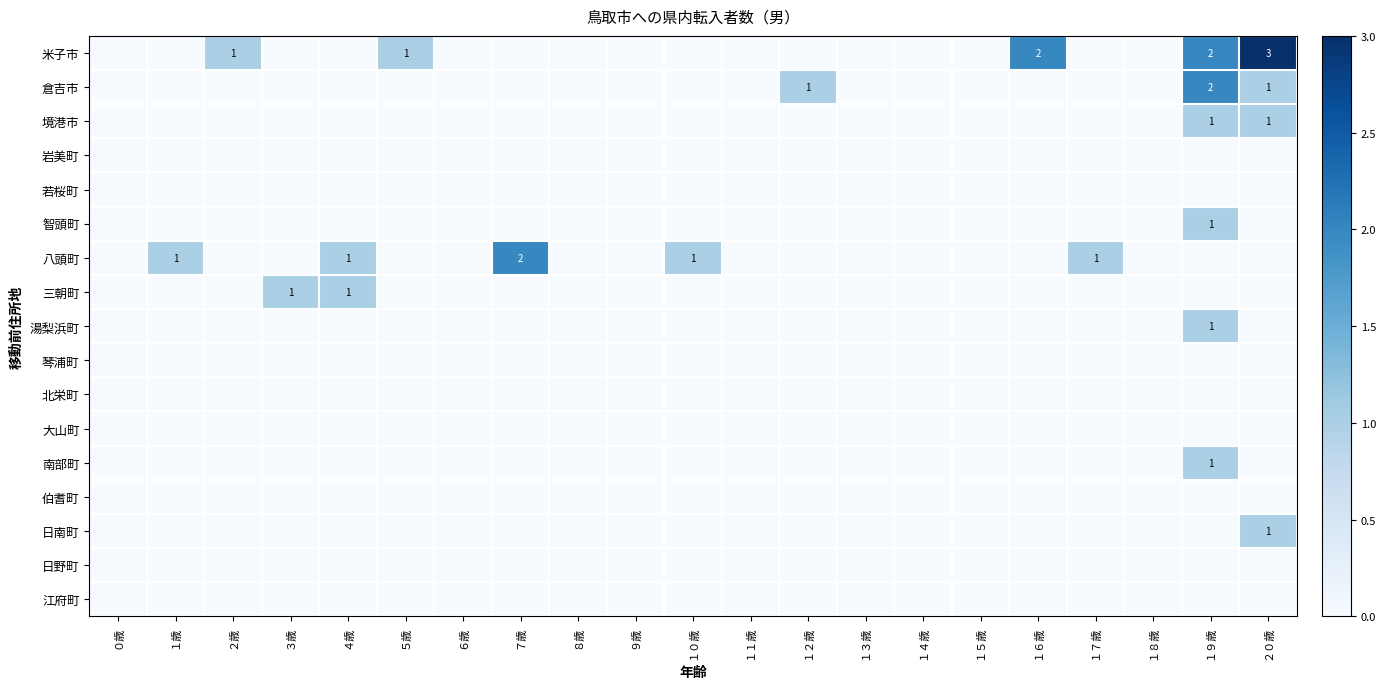

What is the spread (max minus min) of values at １０歳?

1